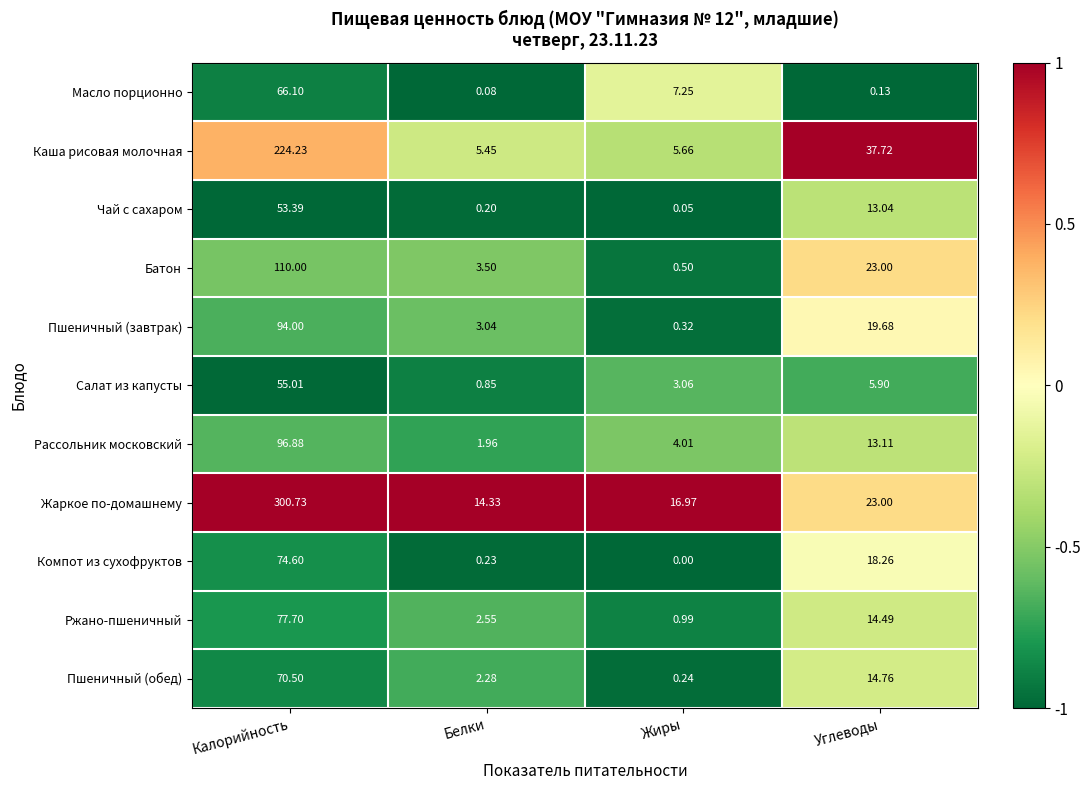

Rank the series by their maximum value, from lowest to highest.

Чай с сахаром, Салат из капусты, Масло порционно, Пшеничный (обед), Компот из сухофруктов, Ржано-пшеничный, Пшеничный (завтрак), Рассольник московский, Батон, Каша рисовая молочная, Жаркое по-домашнему